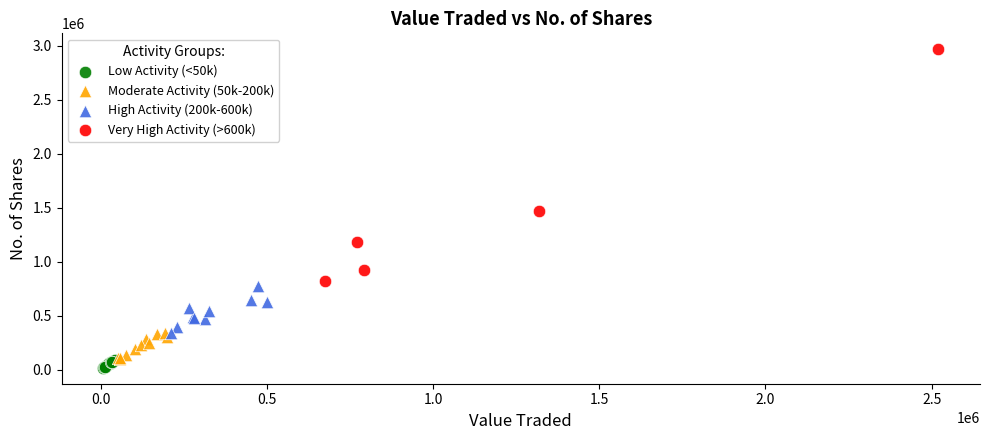

What are all the series names shown in the legend?

Low Activity (<50k), Moderate Activity (50k-200k), High Activity (200k-600k), Very High Activity (>600k)